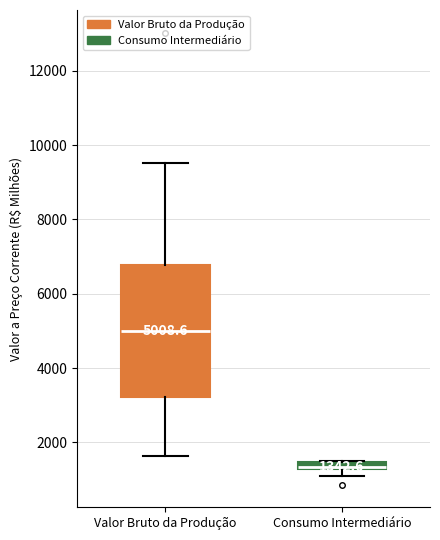

Which box's median line is the lowest?

Consumo Intermediário